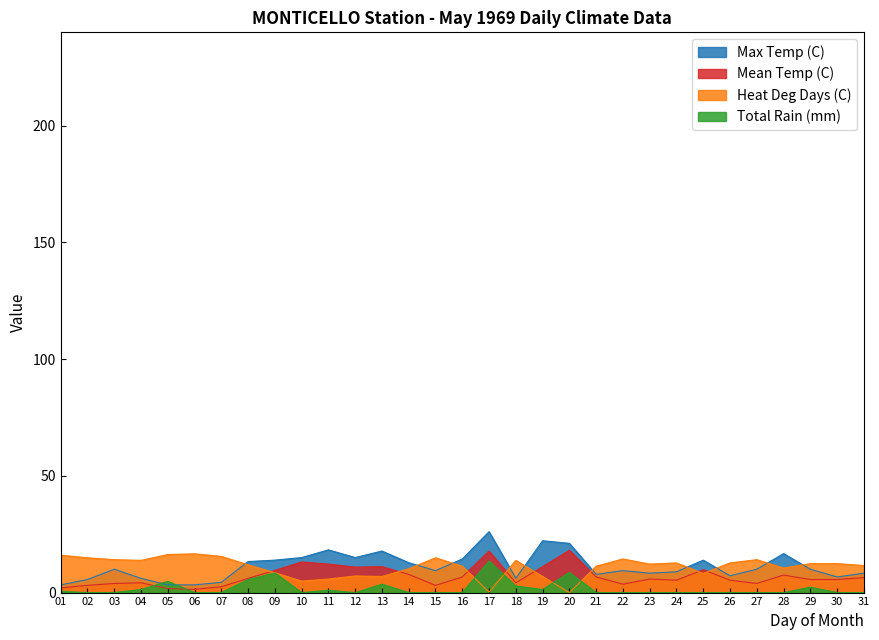

Rank the series by their maximum value, from highest to lowest.

Max Temp (C), Mean Temp (C), Heat Deg Days (C), Total Rain (mm)